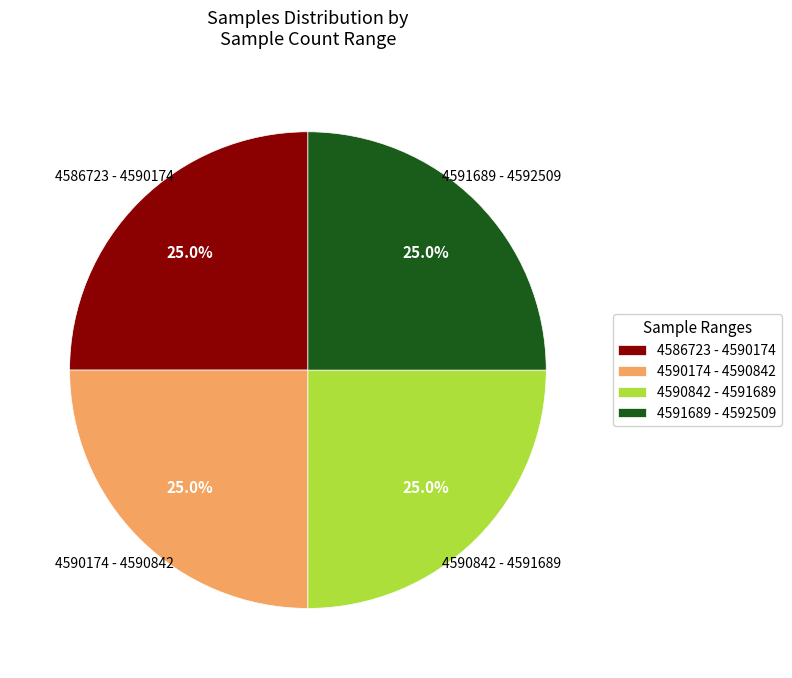

What is the ratio of the value at 4590842 - 4591689 to the value at 4586723 - 4590174?

1.0